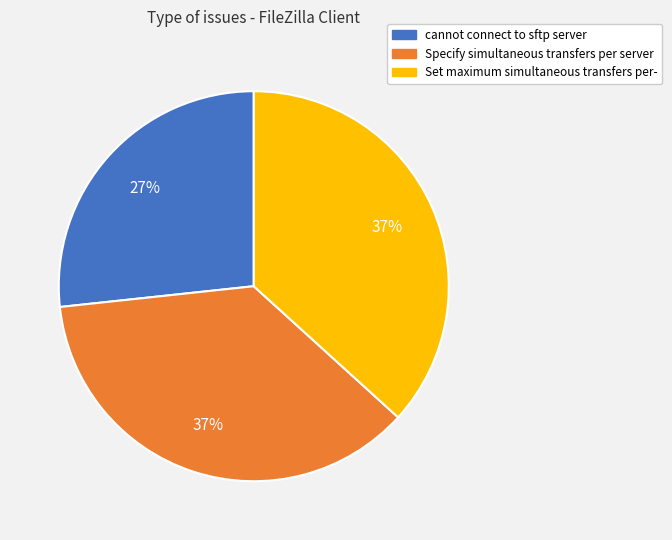

The cannot connect to sftp server slice represents 27% of the pie. True or false?

True